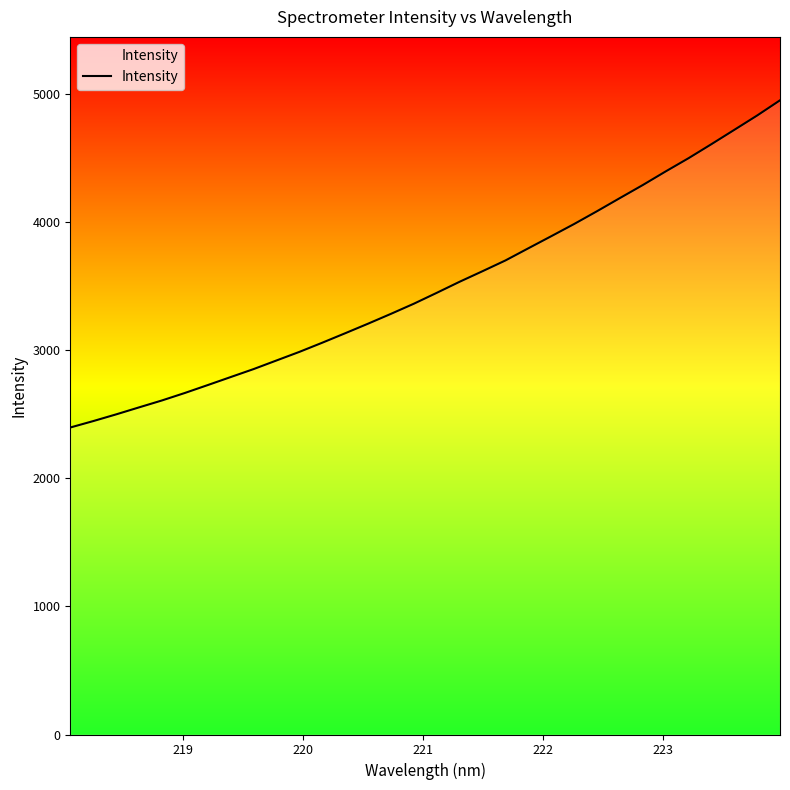

How many categories are shown in the chart?

32